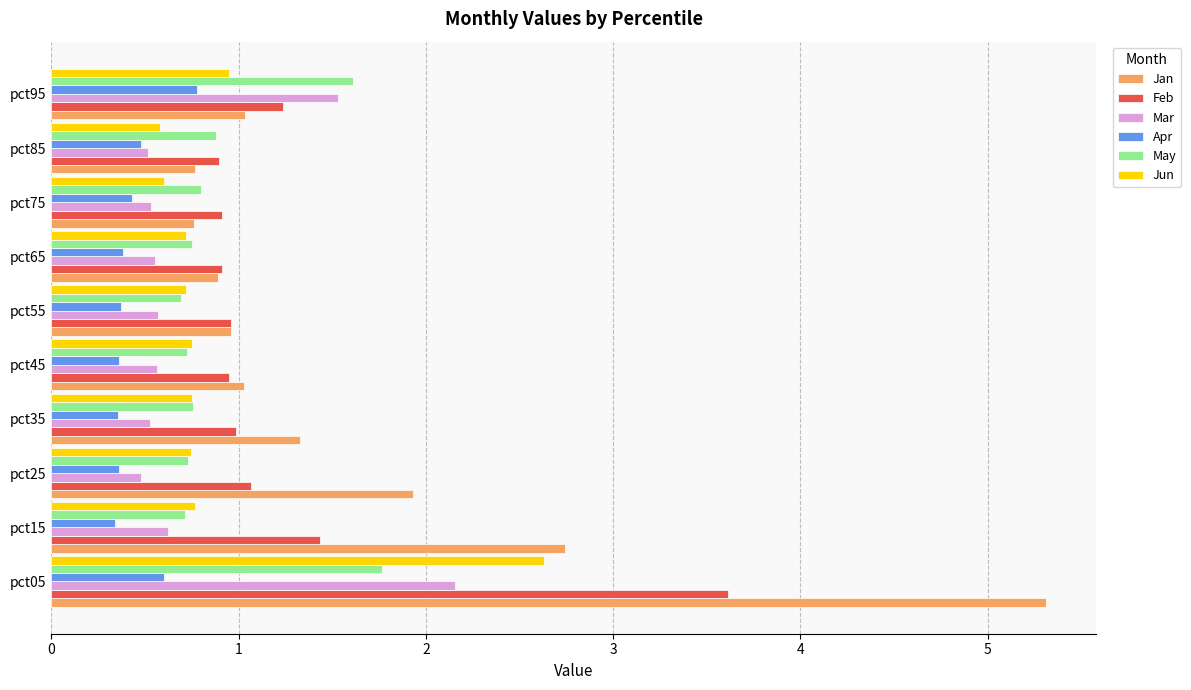

Count the number of data series in this chart.

6